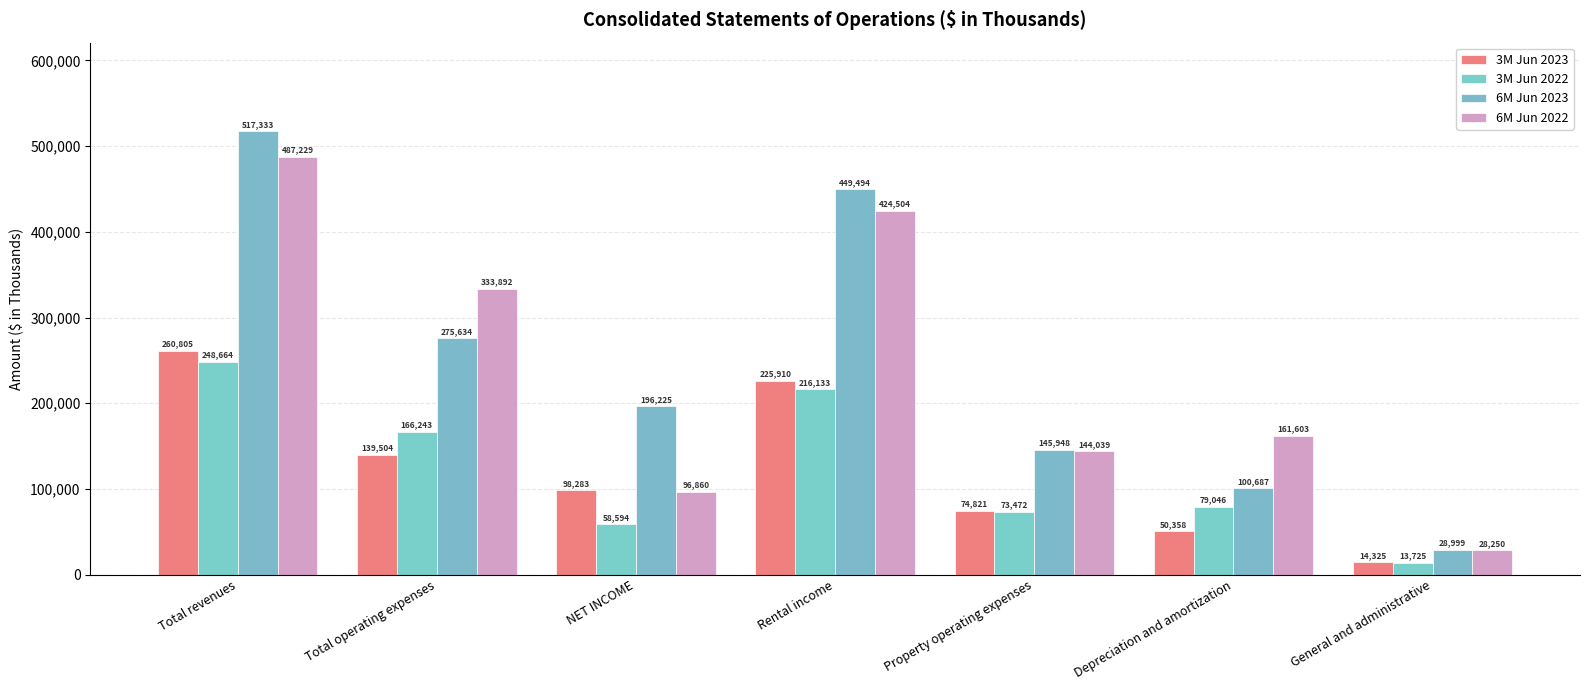

Reading left to right, list all the values displayed in this chart.

3M Jun 2023: 260805	139504	98283	225910	74821	50358	14325
3M Jun 2022: 248664	166243	58594	216133	73472	79046	13725
6M Jun 2023: 517333	275634	196225	449494	145948	100687	28999
6M Jun 2022: 487229	333892	96860	424504	144039	161603	28250